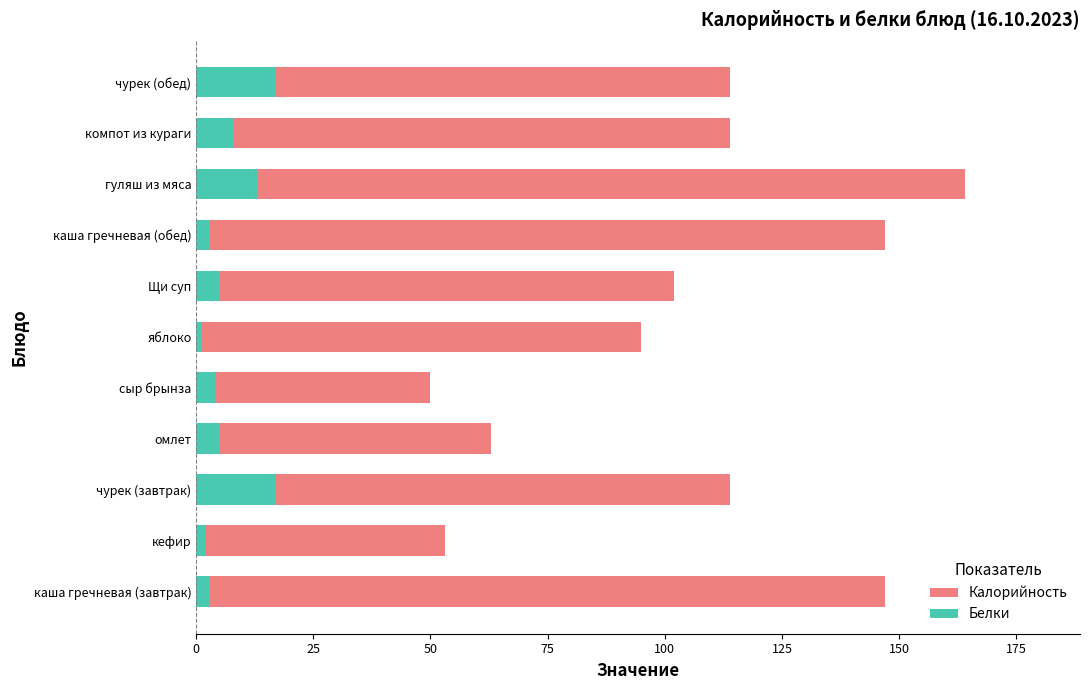

List the series in order of their overall mean, lowest first.

Белки, Калорийность